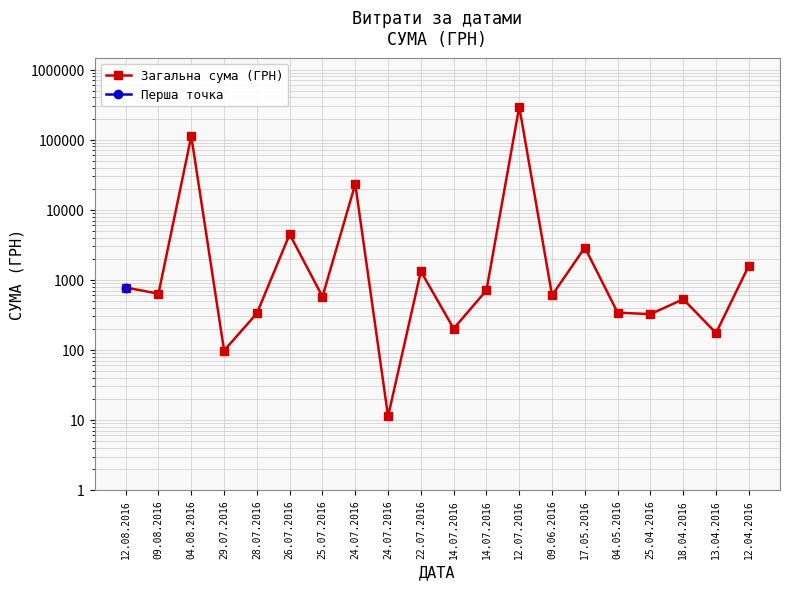

Reading right to left, transcribe all the data shown in this chart.

12.04.2016=1592.4	13.04.2016=173.9	18.04.2016=527.8	25.04.2016=323.2	04.05.2016=339.4	17.05.2016=2886.0	09.06.2016=600.0	12.07.2016=295638.6	14.07.2016=708.4	14.07.2016=200.8	22.07.2016=1321.3	24.07.2016=11.2	24.07.2016=23228.0	25.07.2016=574.6	26.07.2016=4460.0	28.07.2016=331.6	29.07.2016=97.8	04.08.2016=111990.4	09.08.2016=633.1	12.08.2016=775.0